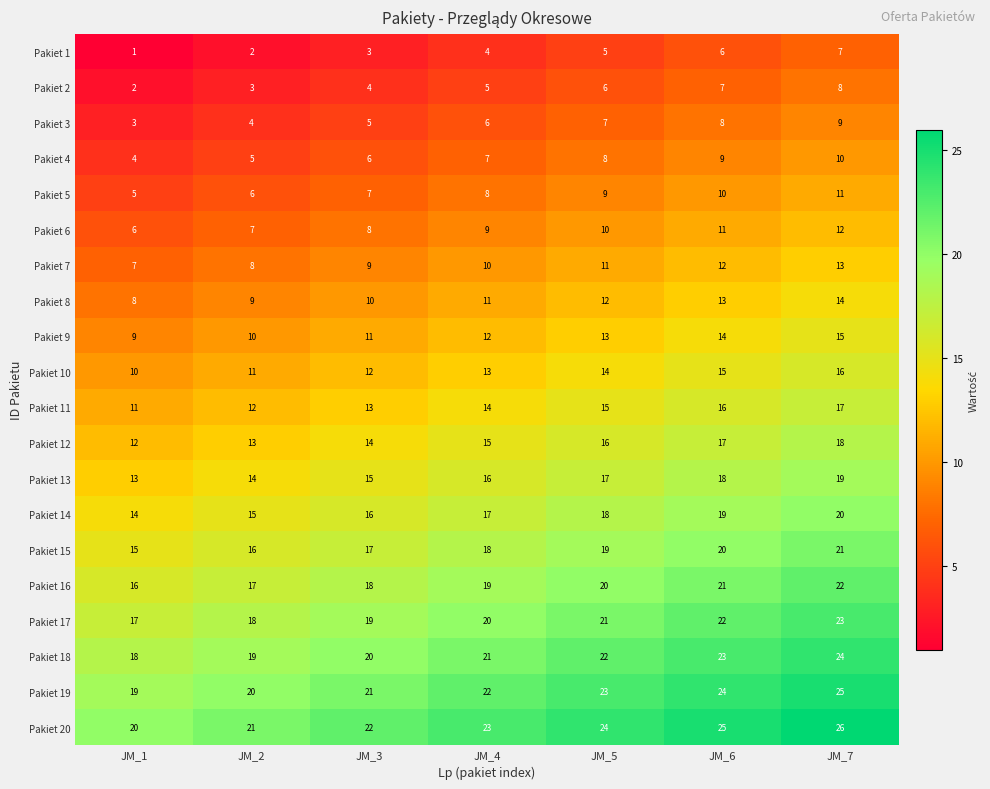

Count the number of data series in this chart.

20